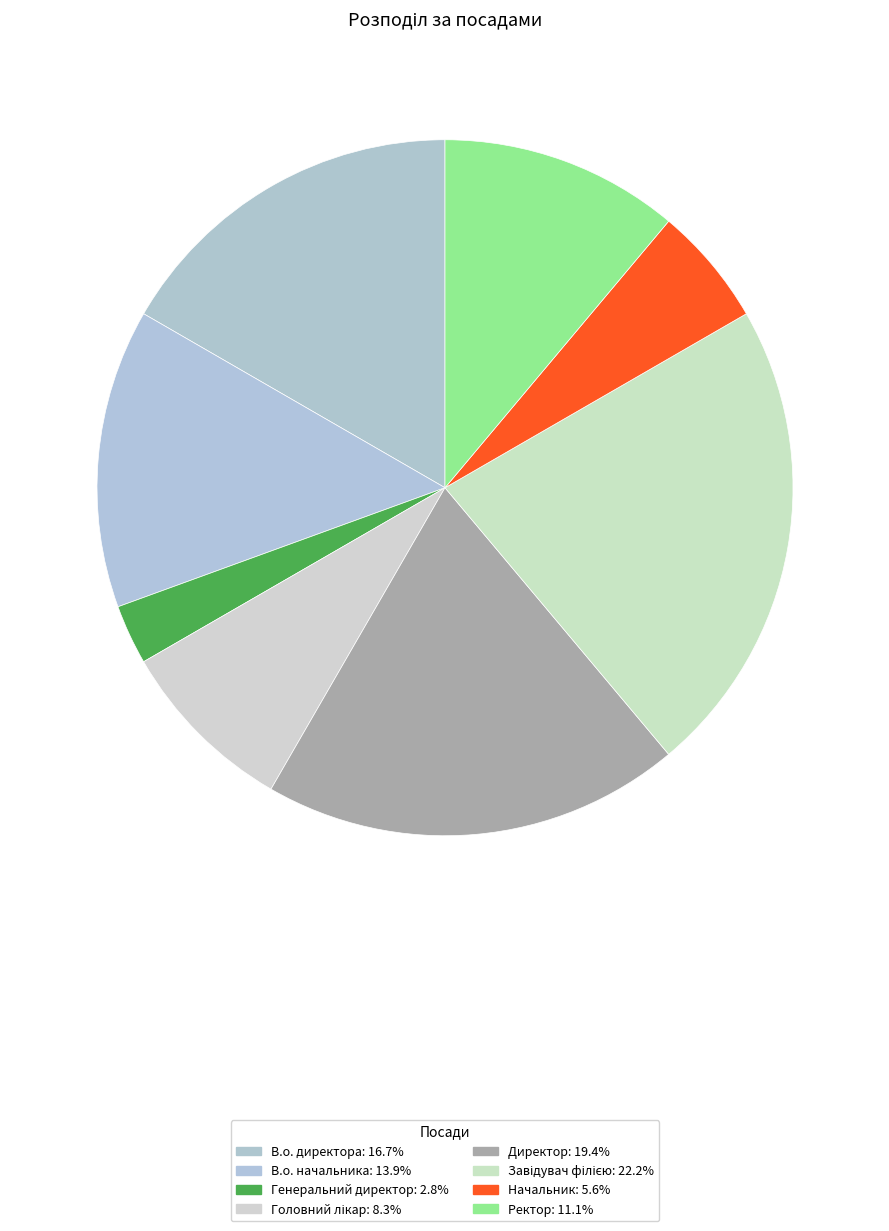

How many slices are in this pie chart?

8